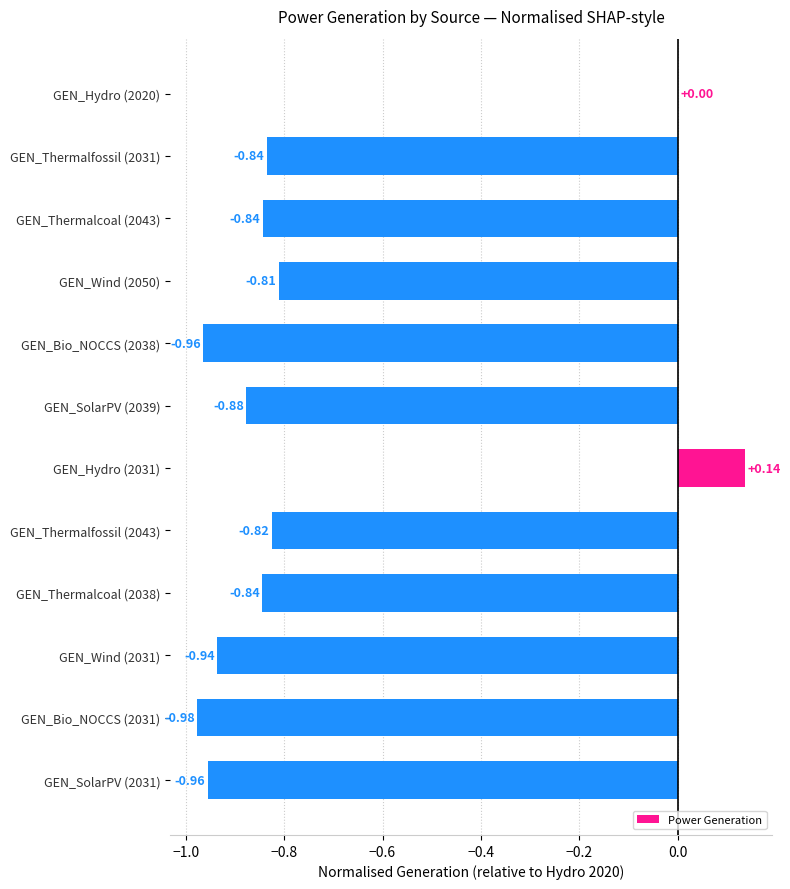

Between GEN_Hydro (2031) and GEN_Wind (2031), which is larger?

GEN_Hydro (2031)